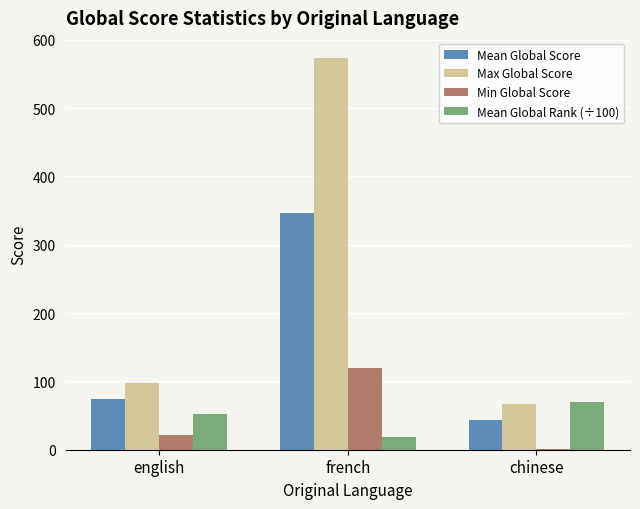

Which series changed the most between english and chinese?

Max Global Score